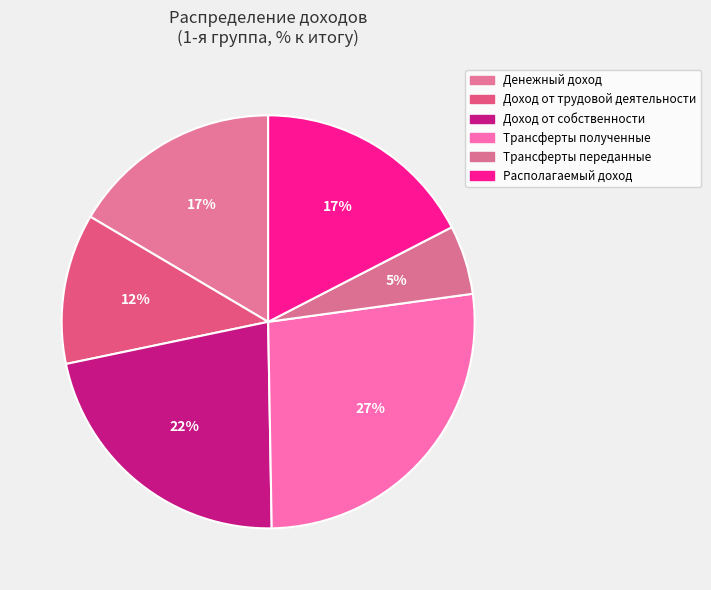

Is there a majority slice in this chart?

No